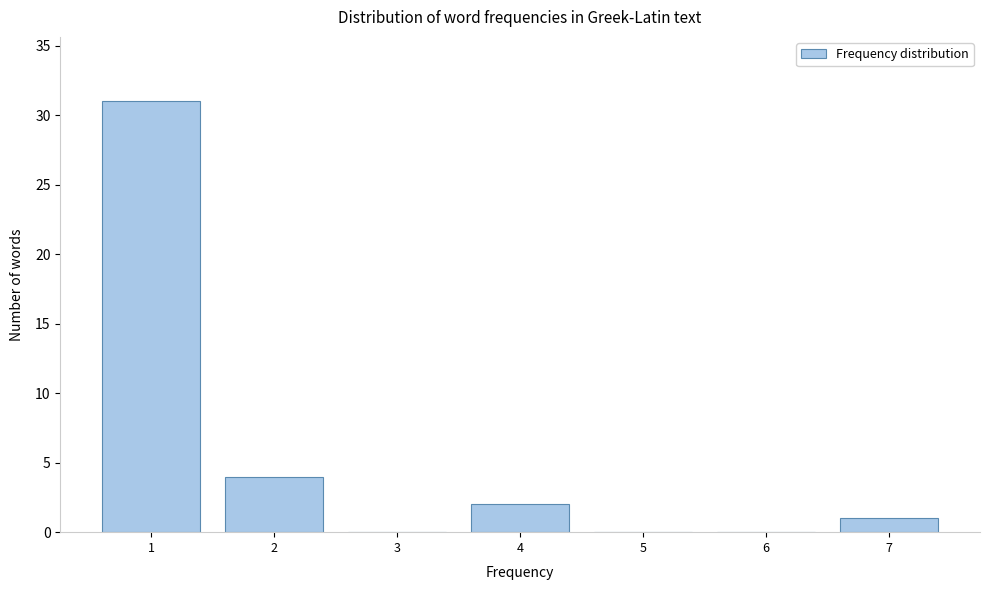

Which range on the x-axis has the tallest bar?

0.5 to 1.5